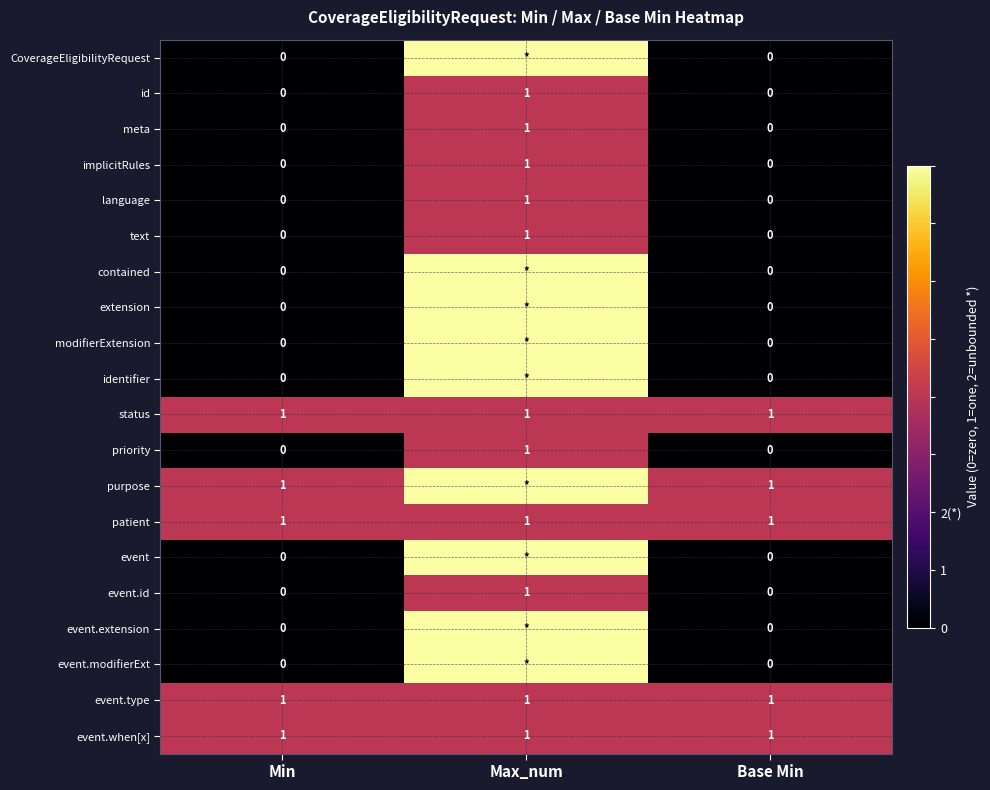

Is the value of id at Max_num greater than the value of modifierExtension at Min?

Yes